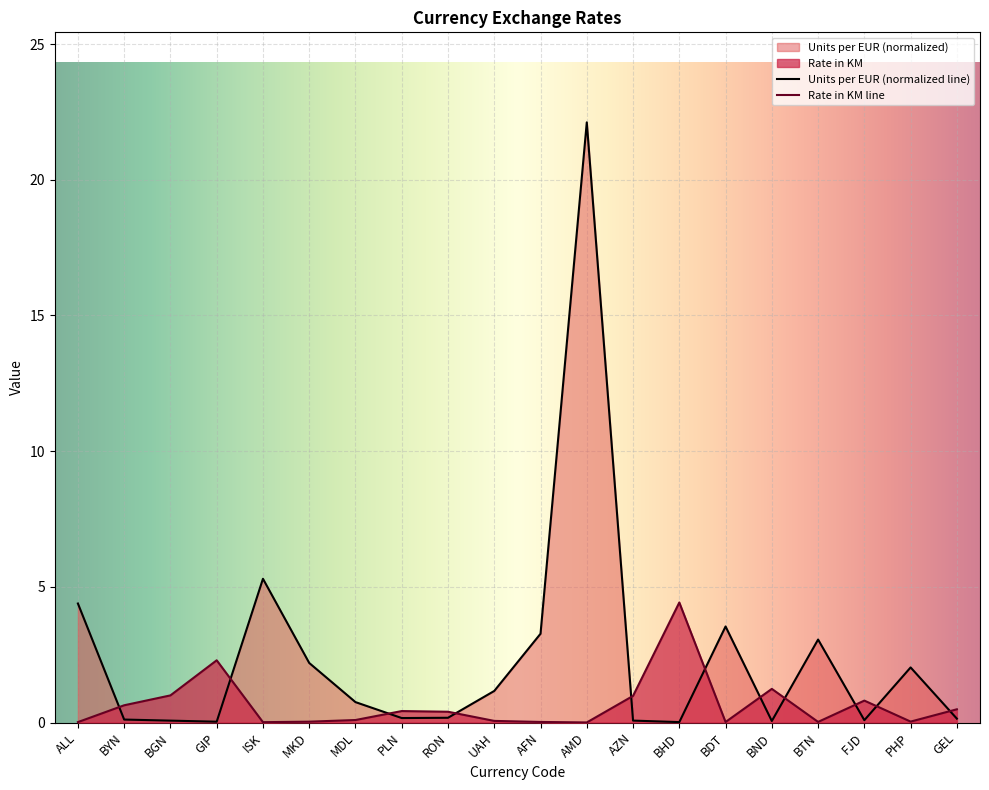

Rank the series by their average value, from lowest to highest.

Rate in KM line, Units per EUR (normalized line)